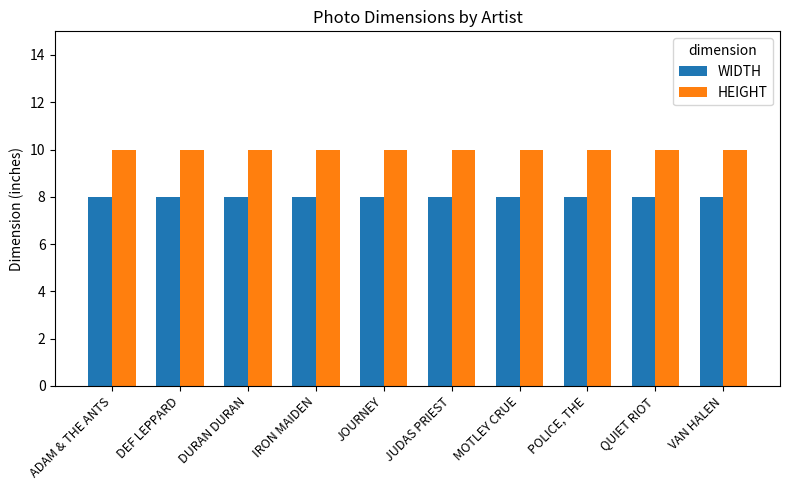

What is the greatest value displayed?

10